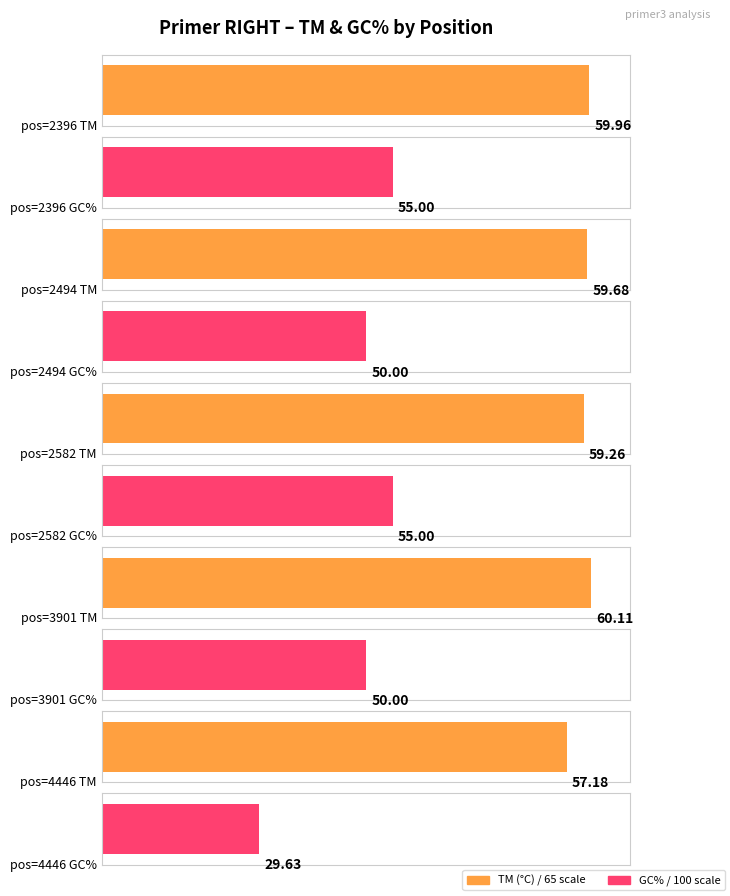

What is the difference between the maximum and second lowest values in the PRIMER_RIGHT_0_GC_PERCENT series?

5.0